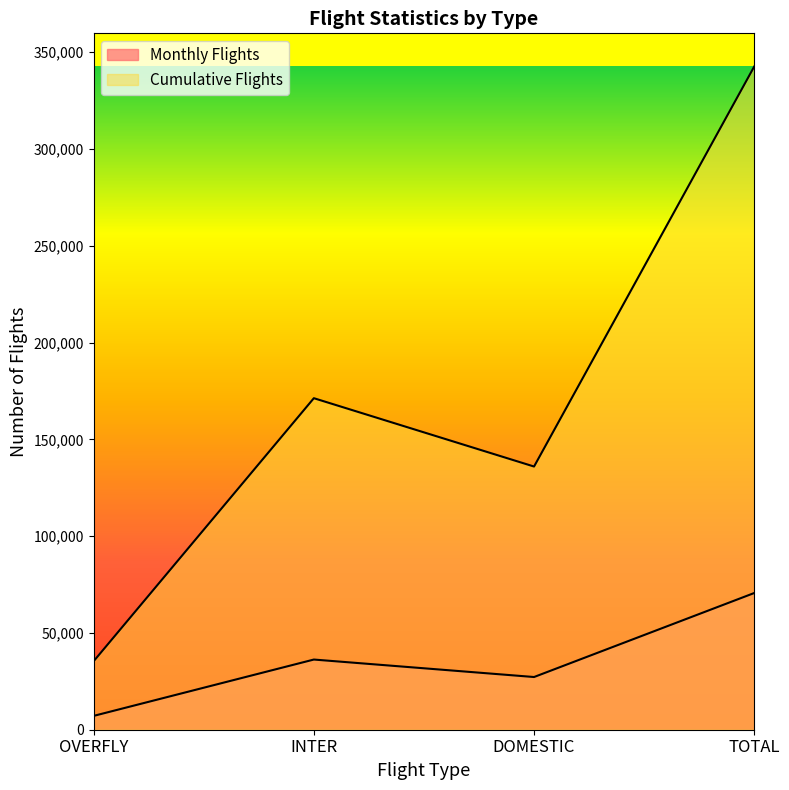

What is the difference between the maximum and minimum values in the Cumulative Flights series?

307249